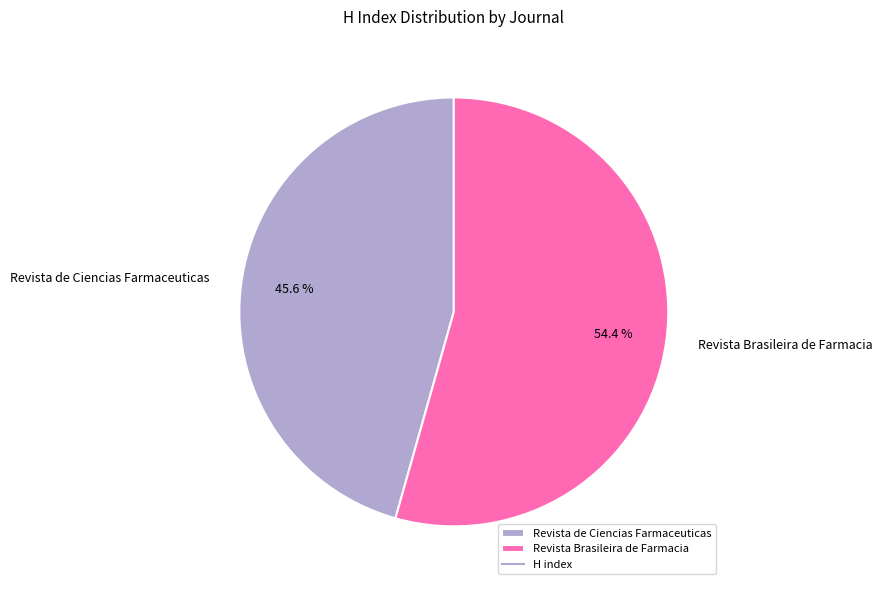

How many segments does this pie chart have?

2